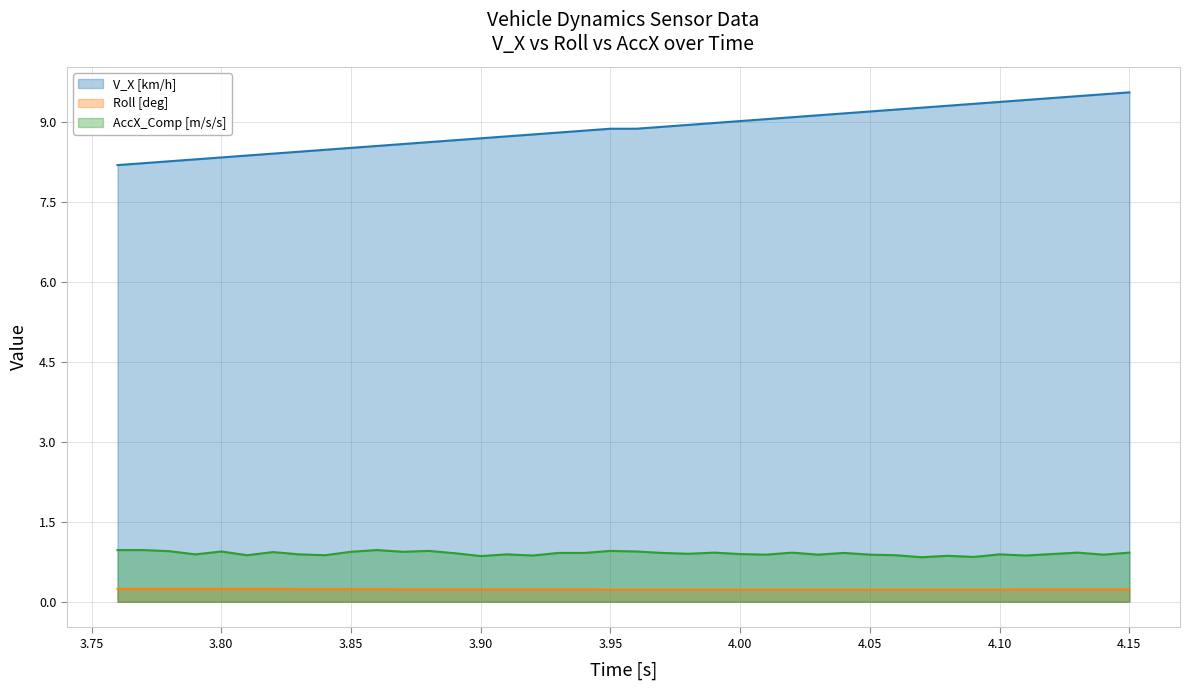

True or false: AccX_Comp [m/s/s] has a value of 0.4 at 3.91.

False